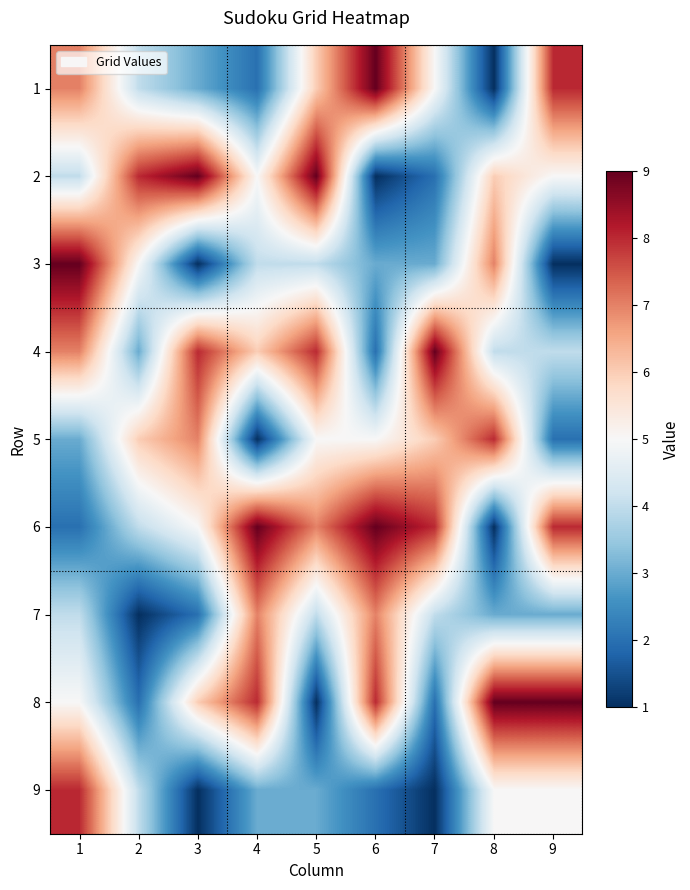

Reading left to right, what are all the values shown in this chart?

1: 1=7	2=4	3=3	4=2	5=6	6=9	7=5	8=1	9=8
2: 1=4	2=8	3=9	4=5	5=9	6=1	7=2	8=6	9=5
3: 1=9	2=5	3=1	4=4	5=4	6=3	7=3	8=7	9=1
4: 1=7	2=3	3=8	4=6	5=8	6=2	7=9	8=4	9=4
5: 1=3	2=6	3=7	4=1	5=5	6=5	7=6	8=8	9=2
6: 1=2	2=4	3=5	4=9	5=7	6=9	7=8	8=1	9=8
7: 1=4	2=1	3=2	4=7	5=4	6=7	7=4	8=3	9=3
8: 1=5	2=2	3=6	4=8	5=1	6=8	7=2	8=9	9=9
9: 1=8	2=4	3=1	4=3	5=3	6=2	7=1	8=5	9=5